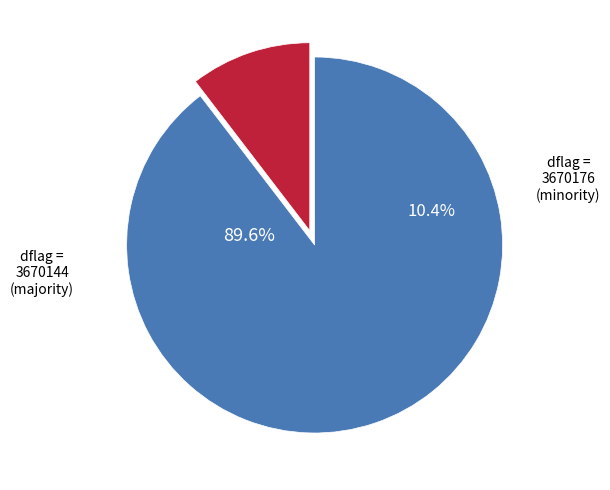

Is there a majority slice in this chart?

Yes